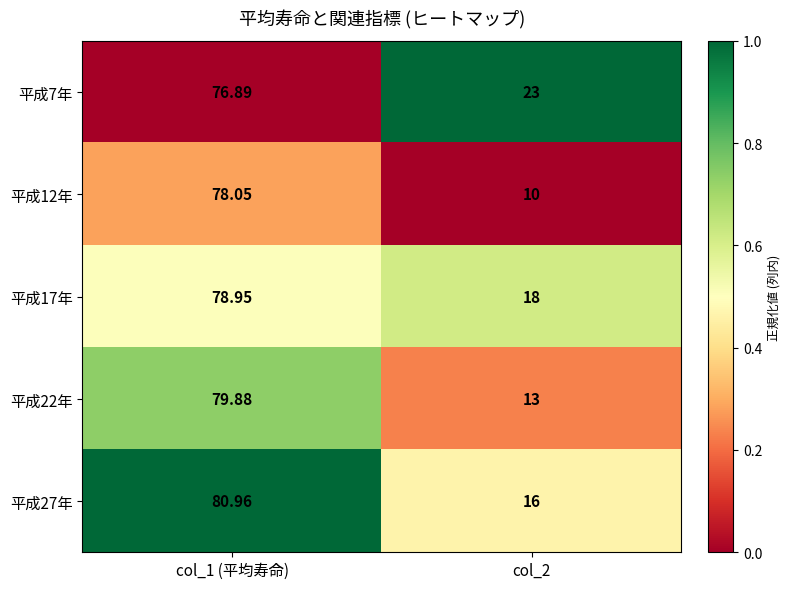

Which series changed the most between col_1 (平均寿命) and col_2?

平成12年